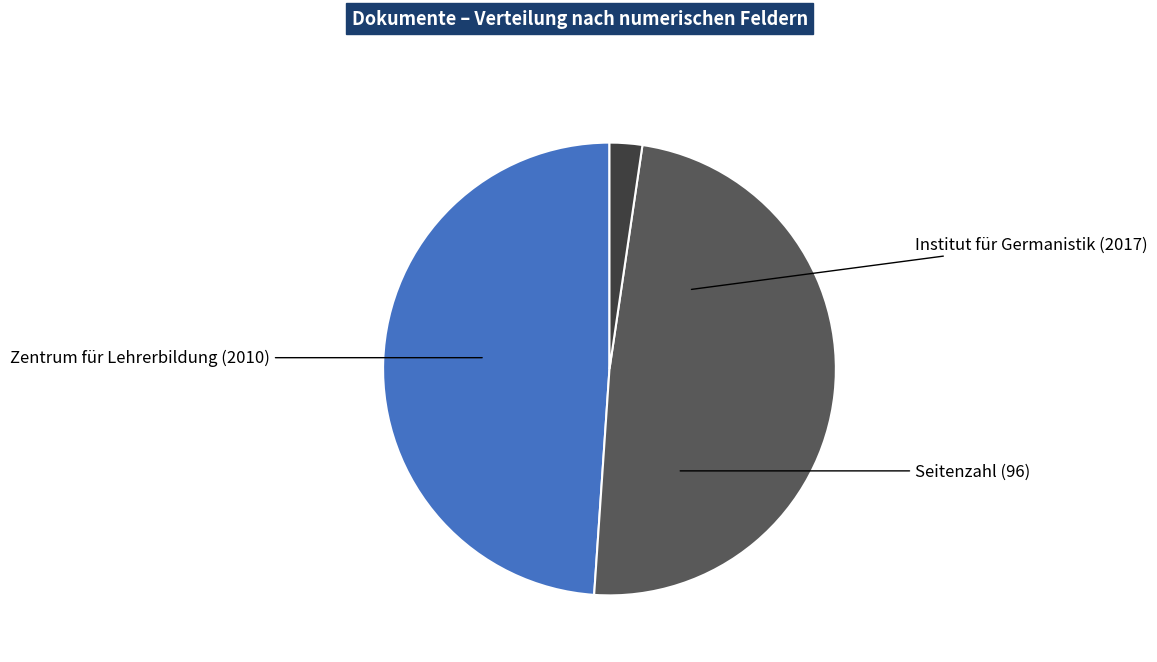

Between Institut für Germanistik (2017) and Zentrum für Lehrerbildung (2010), which is larger?

Institut für Germanistik (2017)